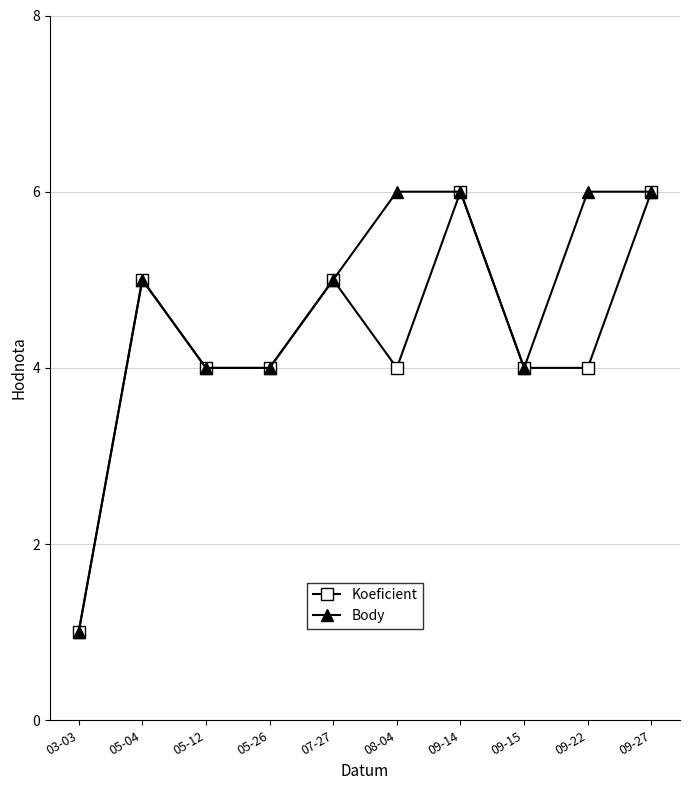

Which series has the largest total across all categories?

Body